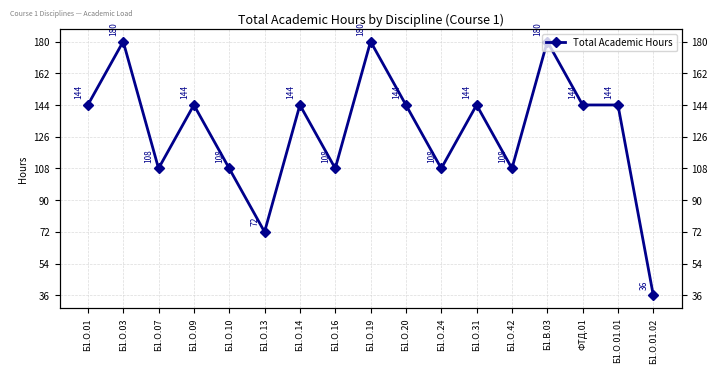

True or false: the data has more than 2 interior local peaks.

True